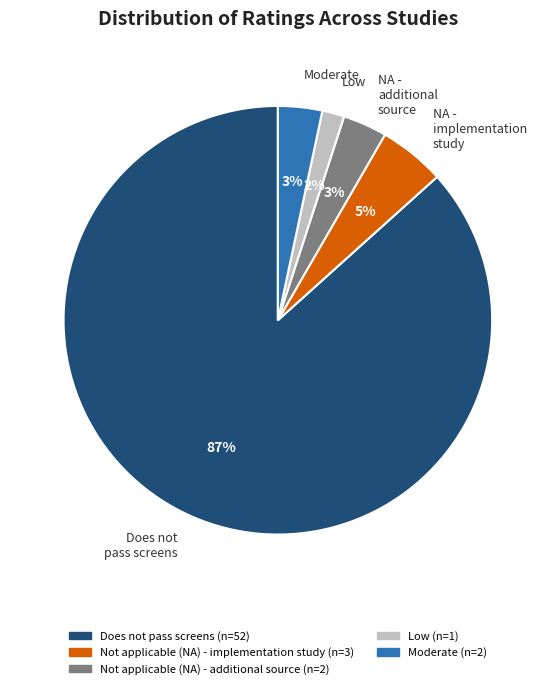

Between NA - implementation study and Low, which is larger?

NA - implementation study